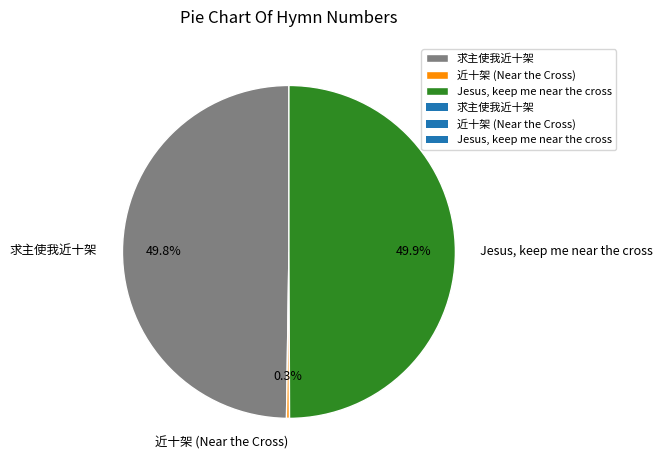

Is the sum of Jesus, keep me near the cross and 近十架 (Near the Cross) greater than half?

Yes